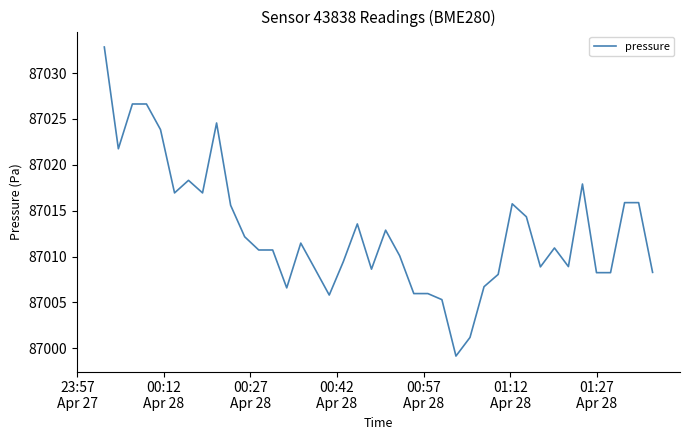

What is the difference between the maximum and minimum values?

33.7